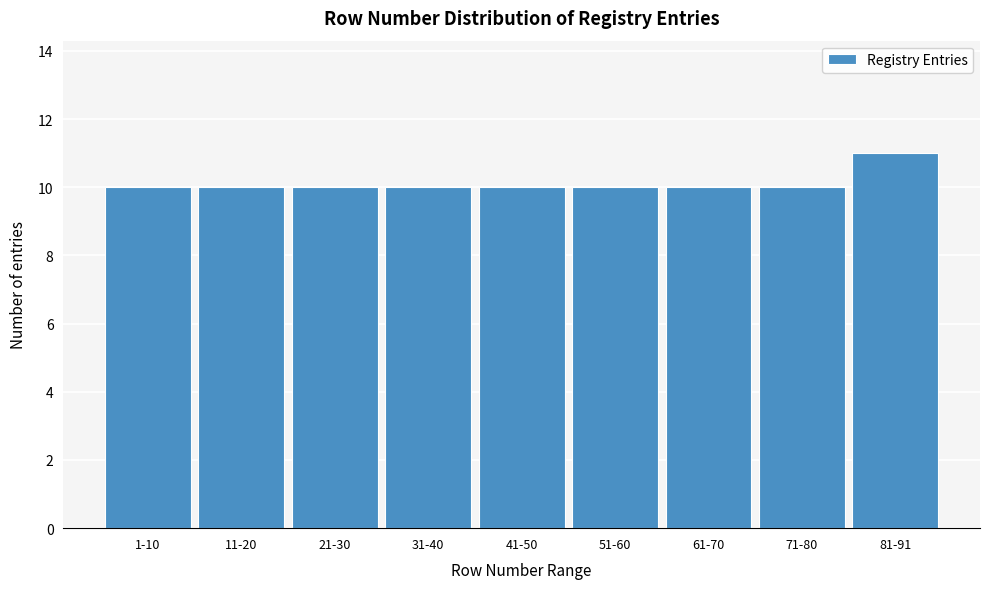

Reading left to right, transcribe all the data shown in this chart.

10	10	10	10	10	10	10	10	11